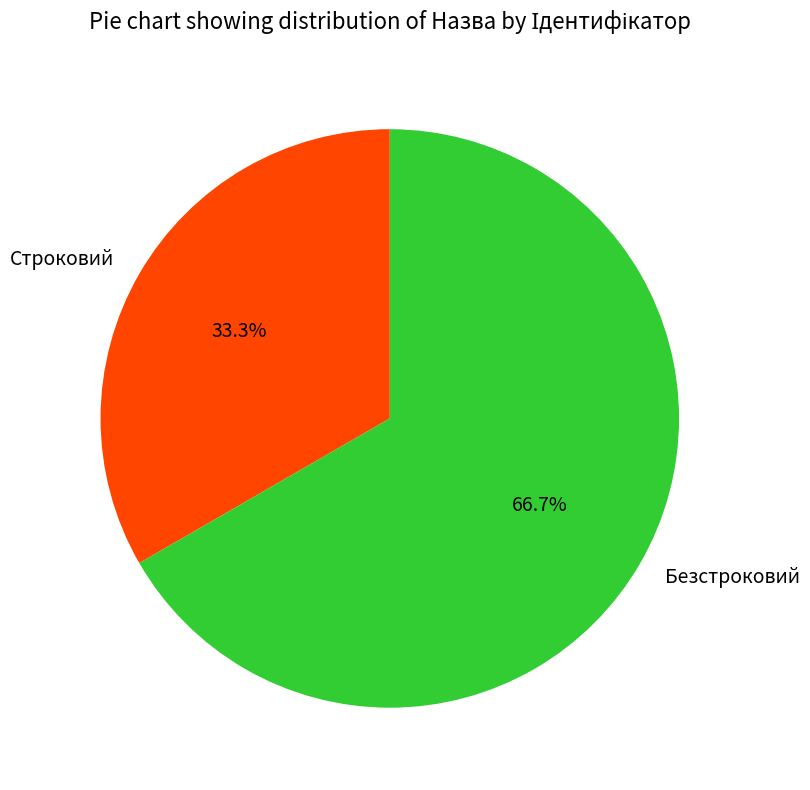

How many segments does this pie chart have?

2